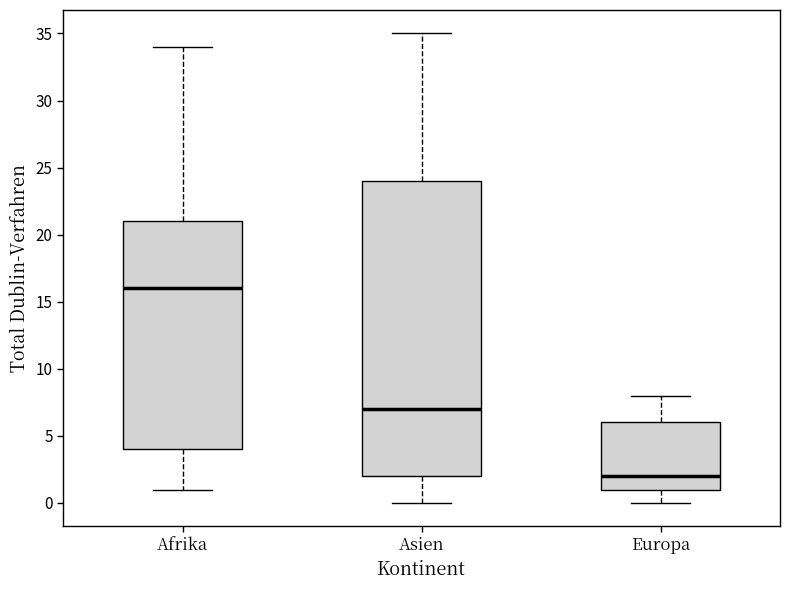

Which box's median line is the highest?

Afrika